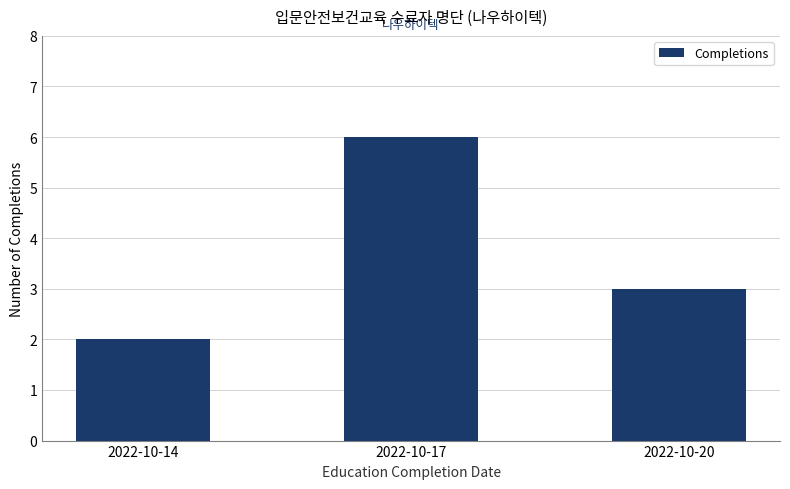

Are the bars horizontal?

No